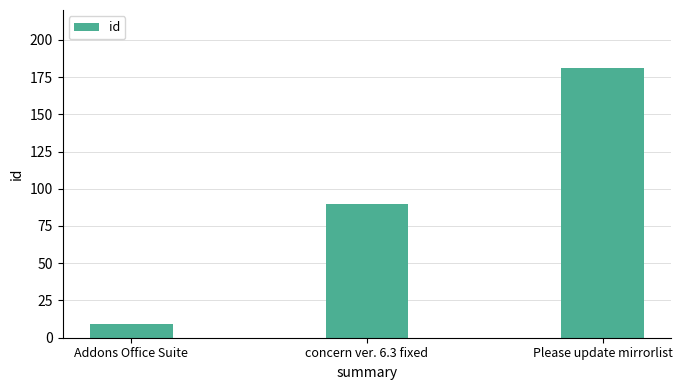

At which category does the chart reach its peak across all series?

Please update mirrorlist